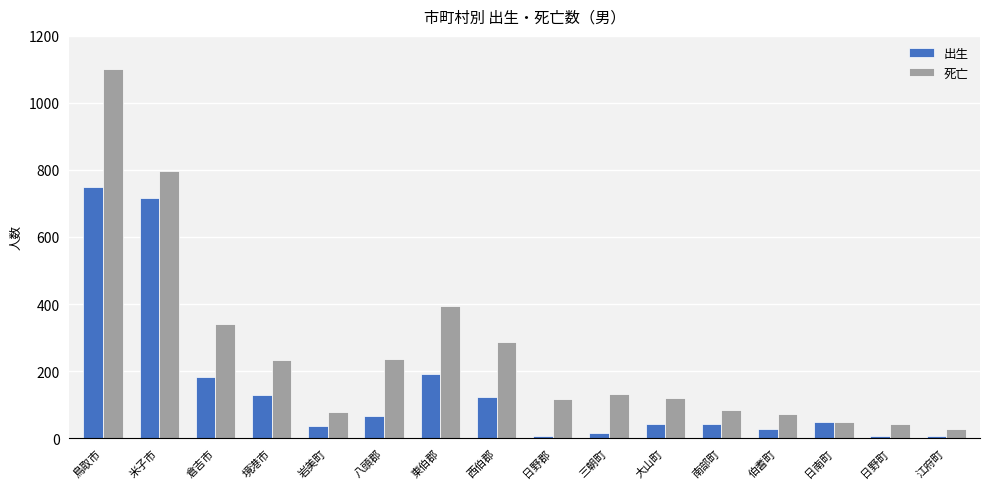

What is the difference between the maximum and minimum values in the 出生 series?

744